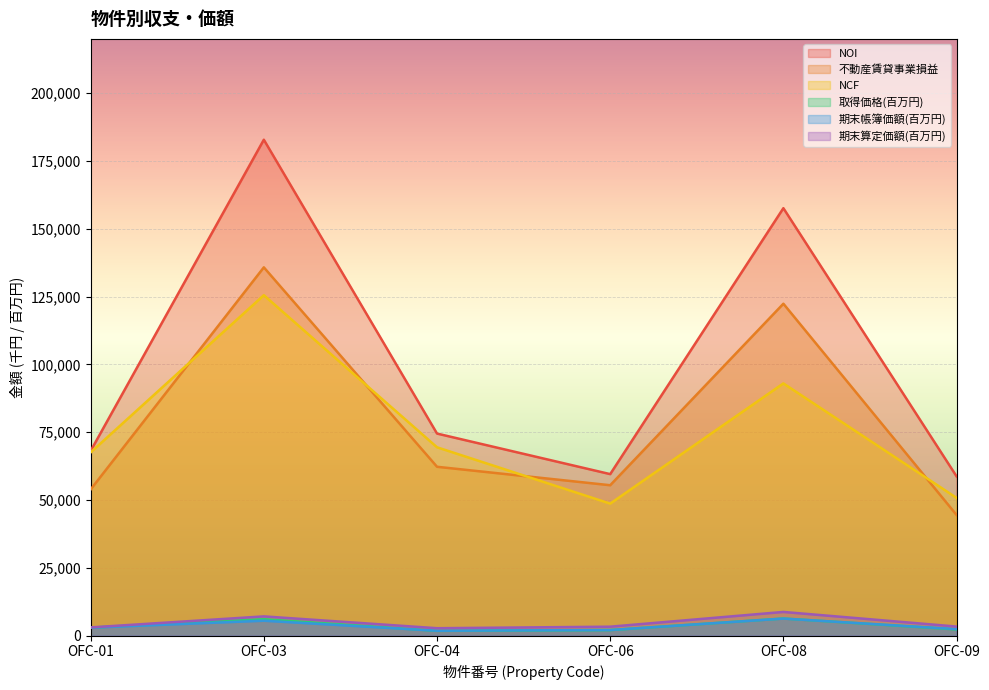

At OFC-08, list the series in order from largest to smallest.

NOI, 不動産賃貸事業損益, NCF, 期末算定価額(百万円), 取得価格(百万円), 期末帳簿価額(百万円)